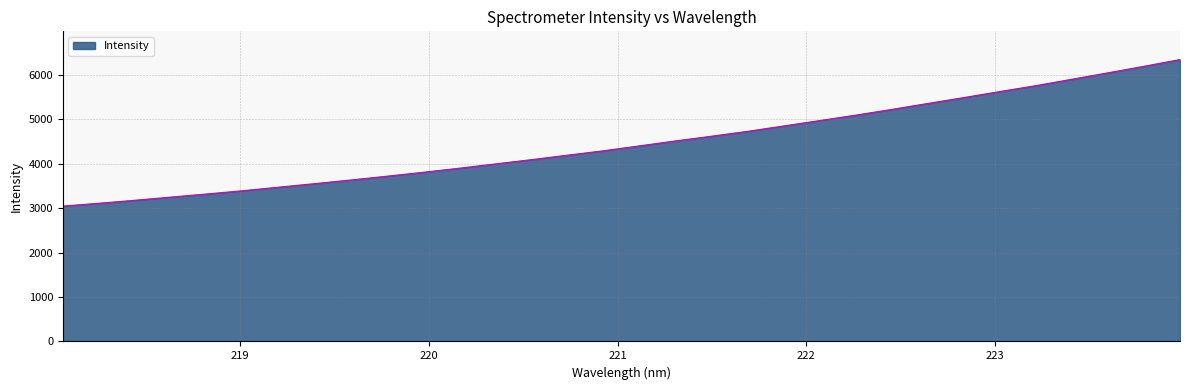

What is the minimum value shown in the chart?

3044.3